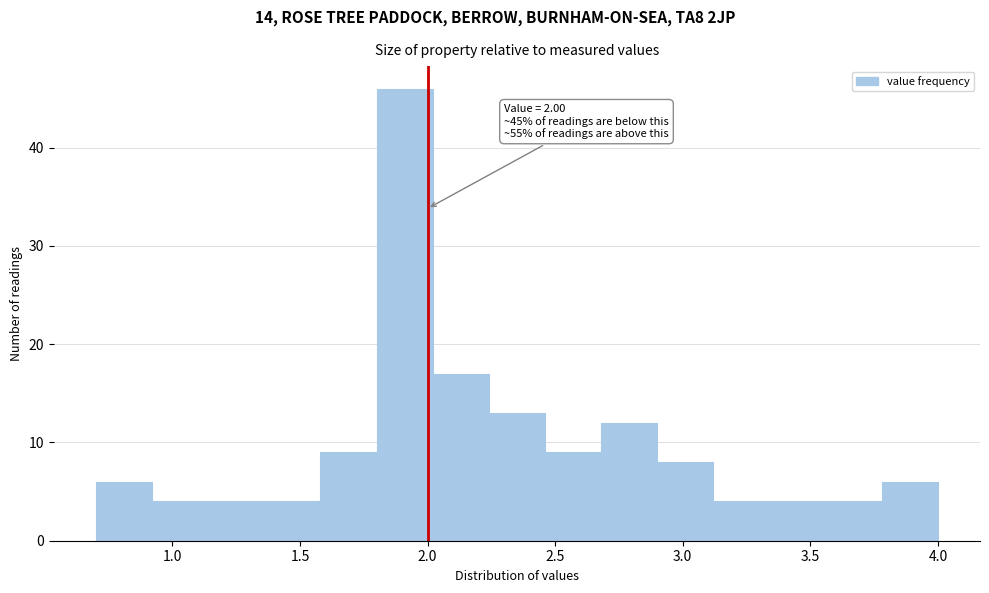

Which range on the x-axis has the tallest bar?

1.80 to 2.02